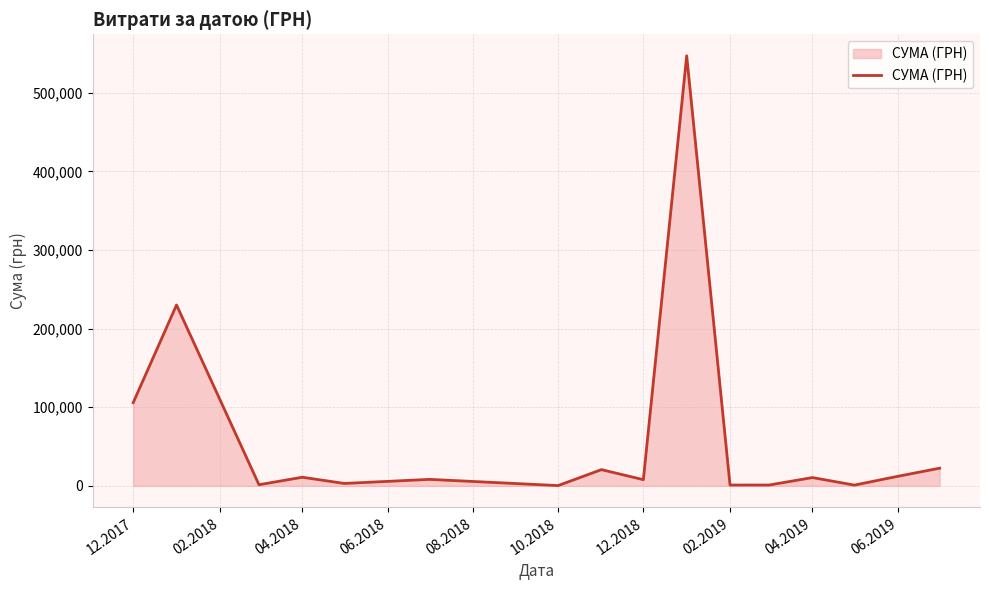

What is the smallest value displayed?

360.0